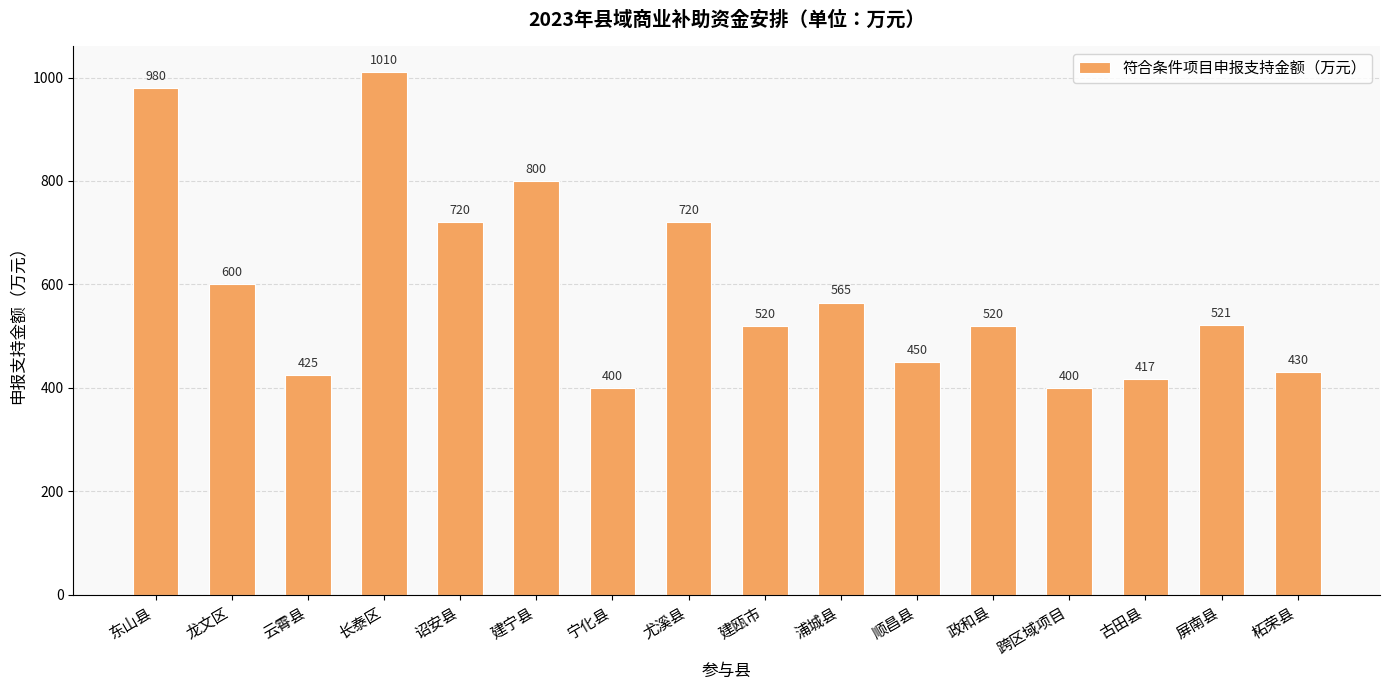

What is the label of the 11th bar from the left?

顺昌县